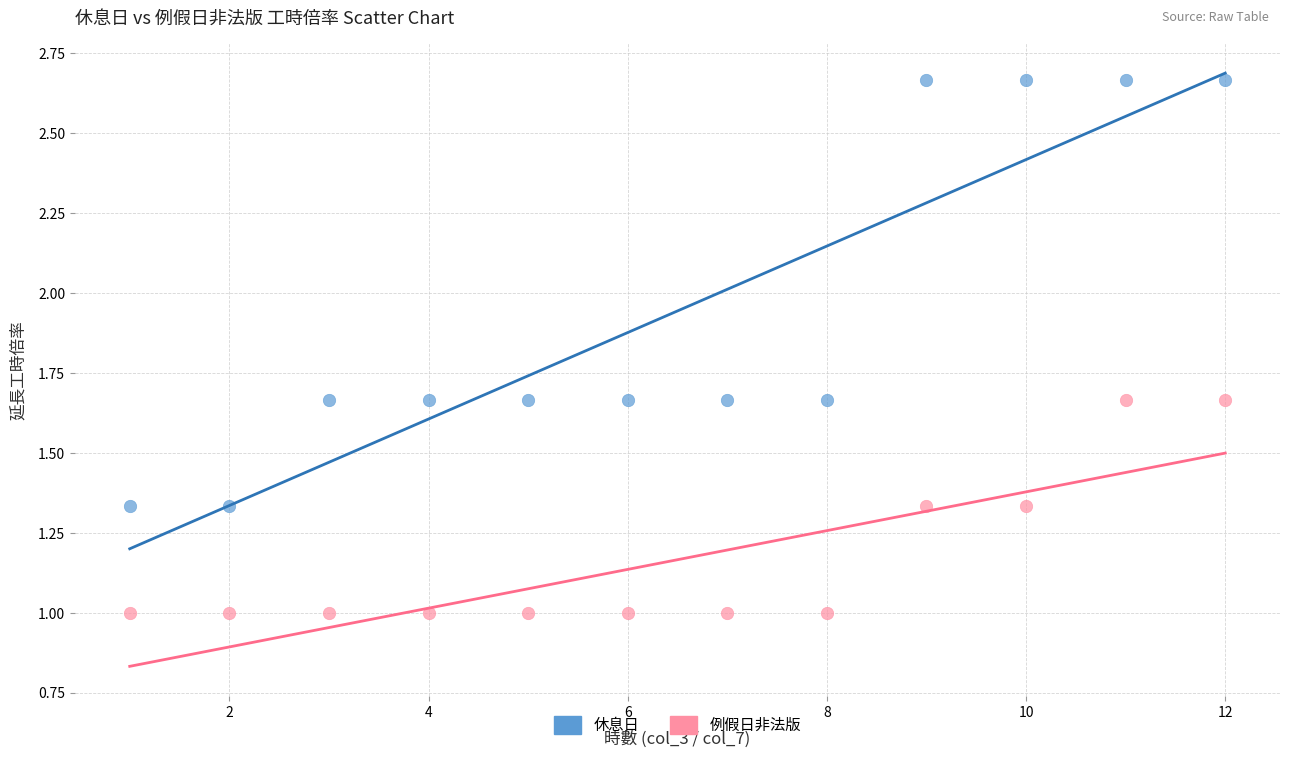

Which series reaches the maximum Y coordinate?

休息日